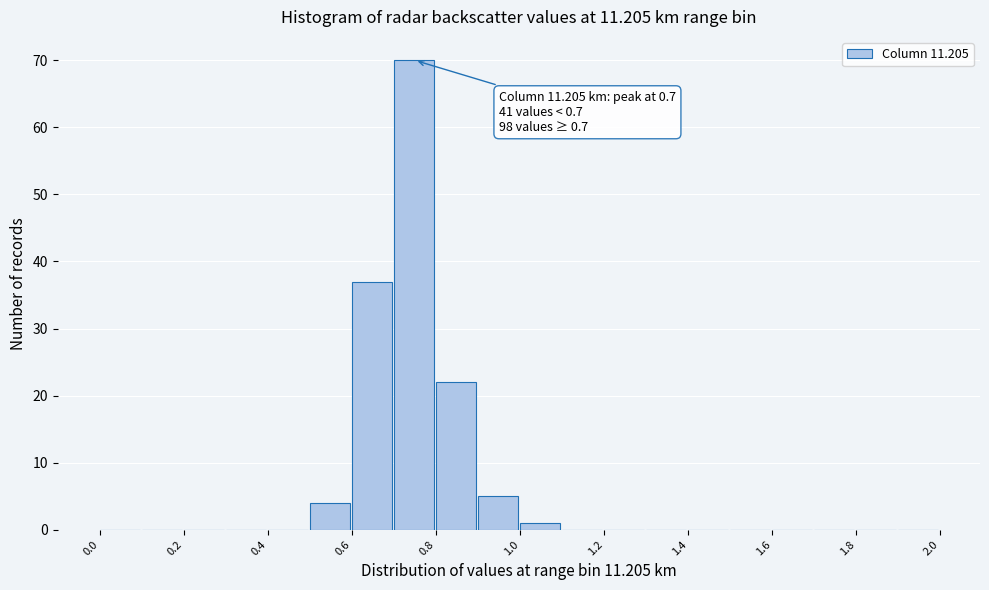

Over which range of the x-axis is the bar tallest?

0.7 to 0.8